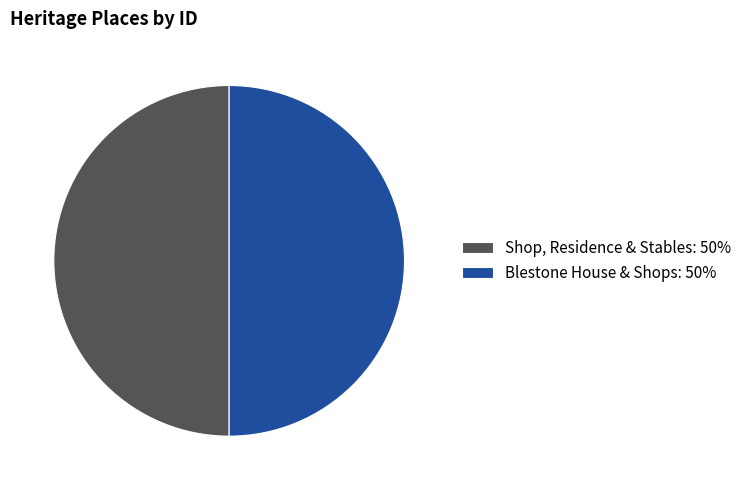

Is the sum of Shop, Residence & Stables: 50% and Blestone House & Shops: 50% greater than half?

Yes